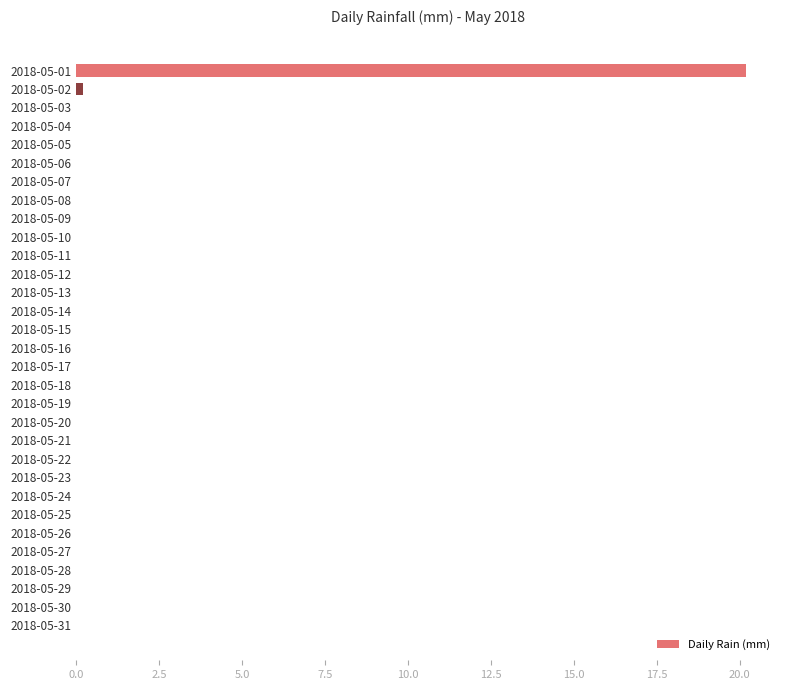

The value at 2018-05-21 is 0.0. True or false?

True